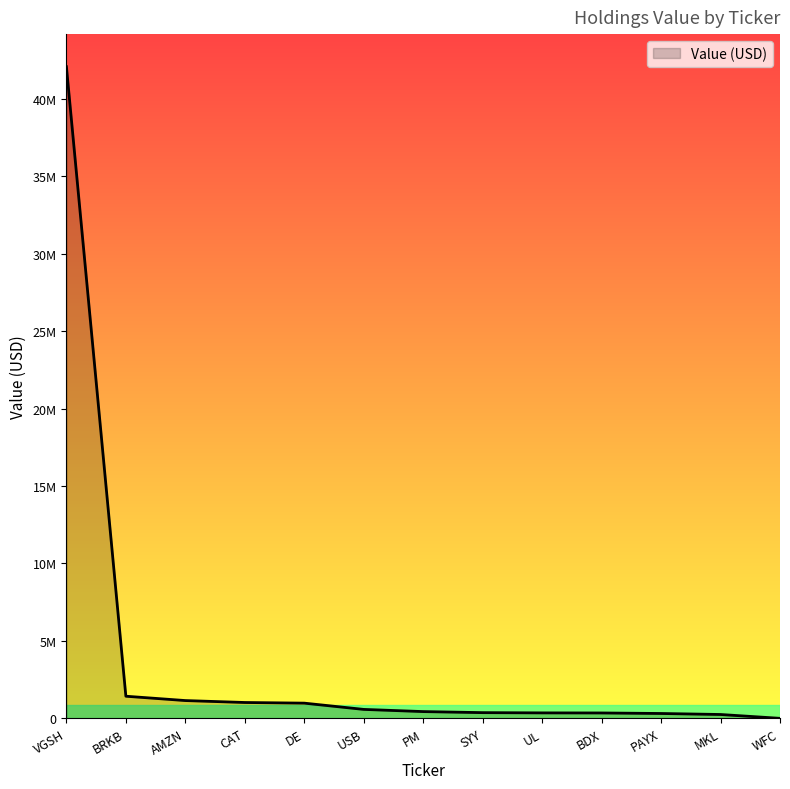

Does the chart have visible grid lines?

No